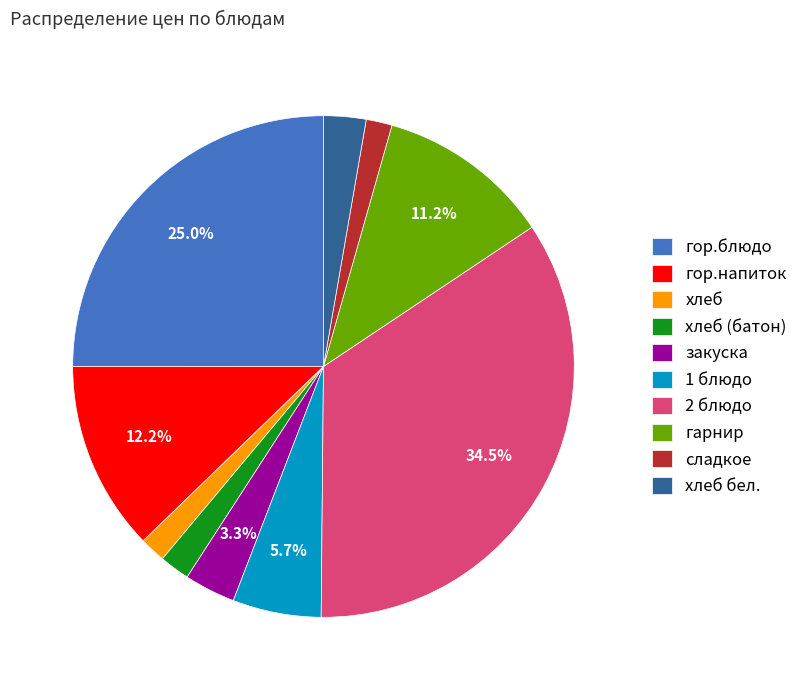

Is the sum of 1 блюдо and хлеб greater than half?

No